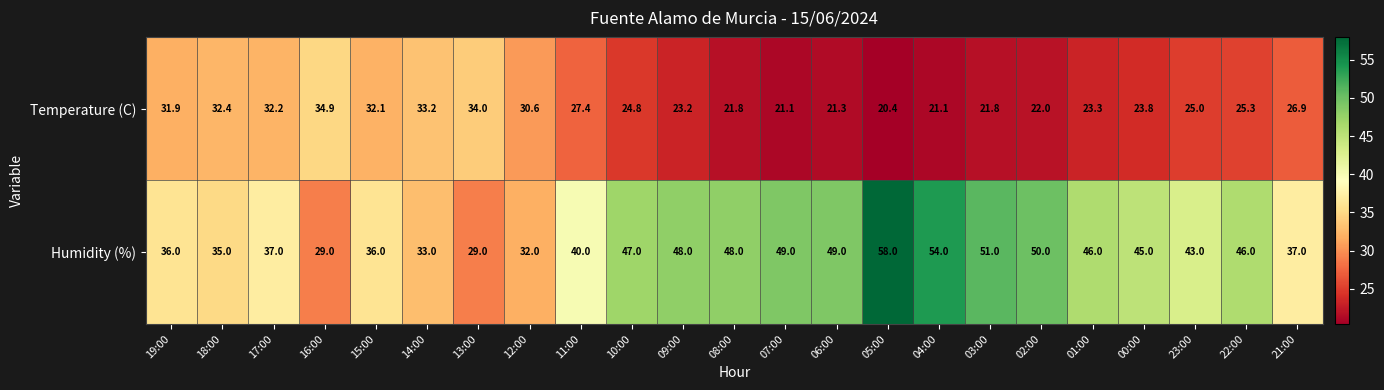

Which series has the largest total across all categories?

Humidity (%)